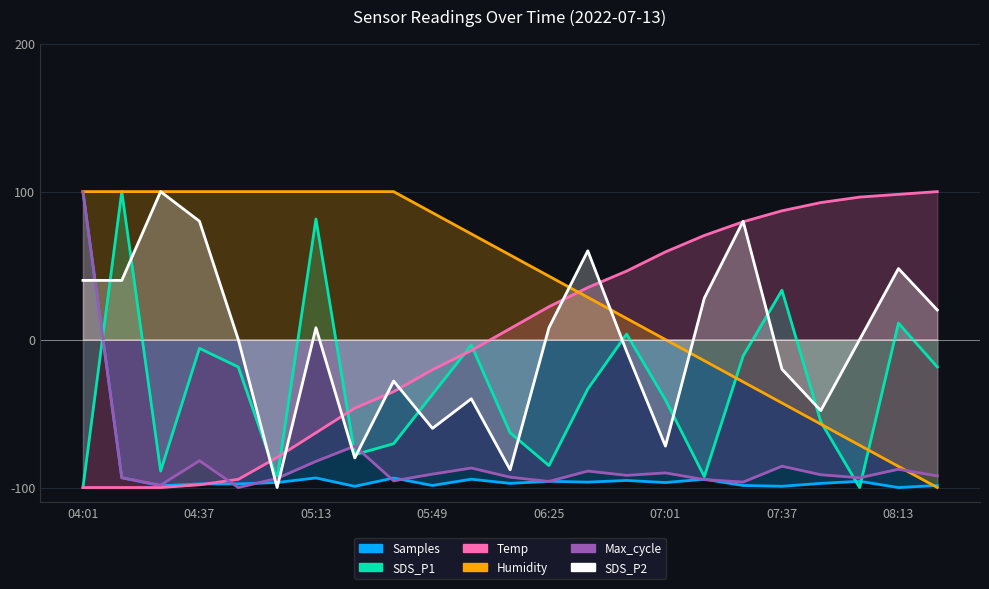

What is the spread (max minus min) of values at 08:13?

199.2